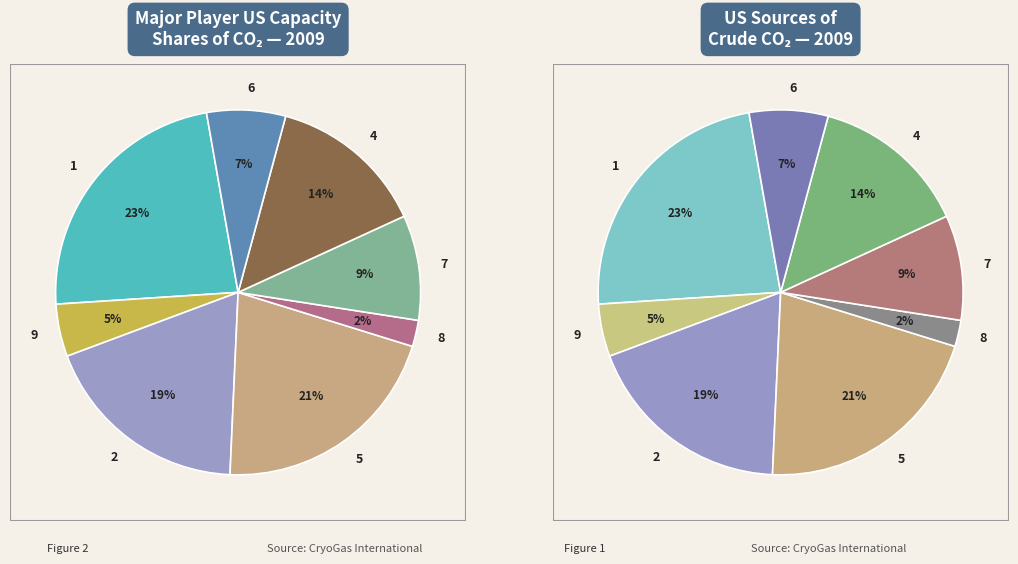

Does col_1=3 account for over 50% of the chart?

No